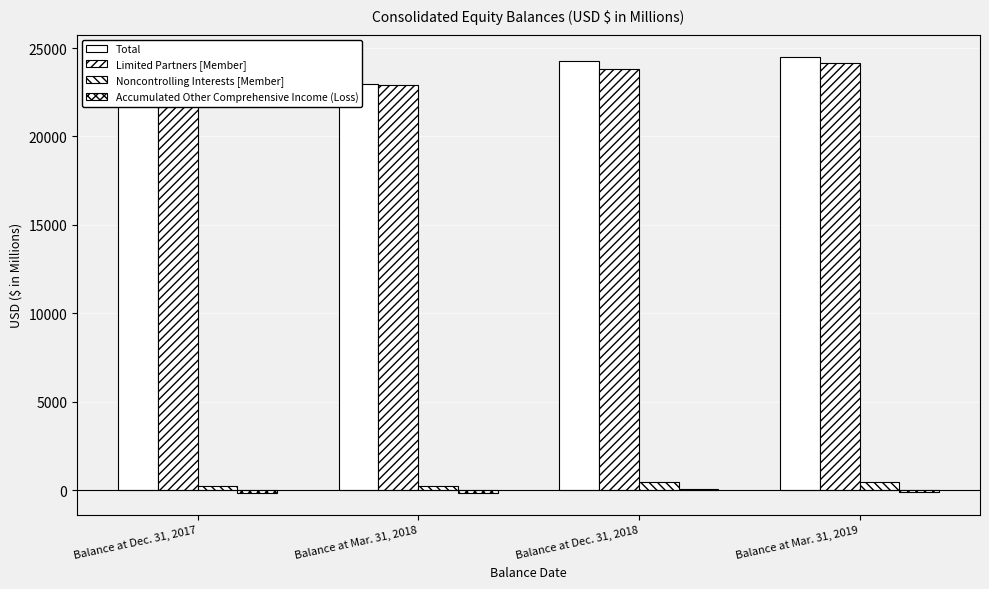

How many groups of bars are there?

4